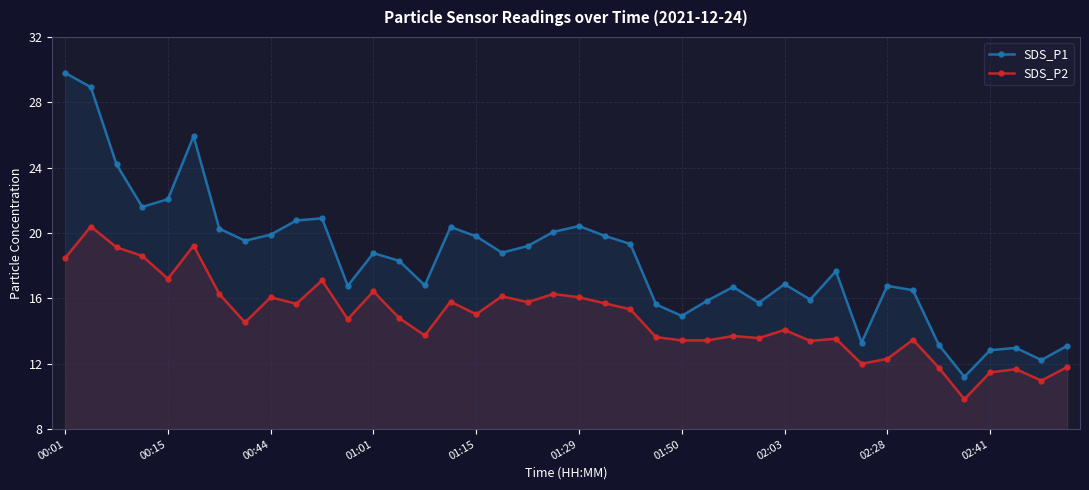

True or false: SDS_P2 and SDS_P1 cross at least once.

False